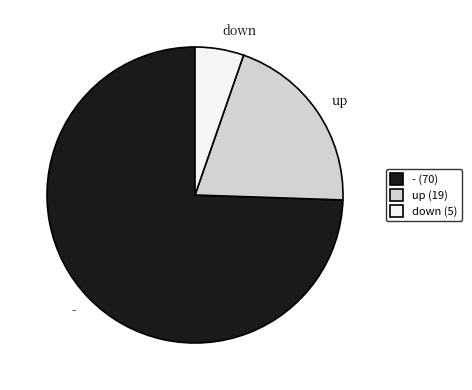

Combined, do up and - account for over 50%?

Yes